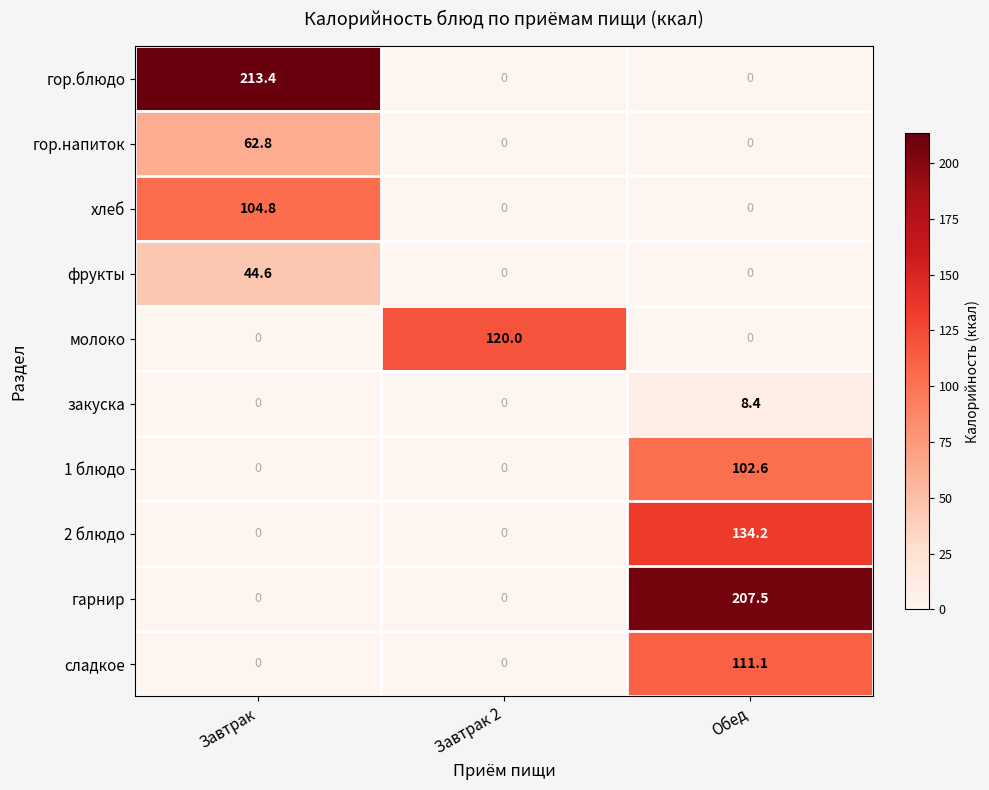

What is the maximum value shown in the chart?

213.4